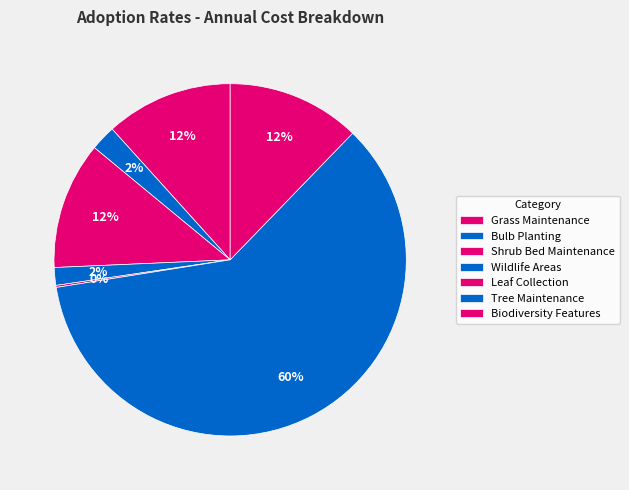

How many segments does this pie chart have?

7